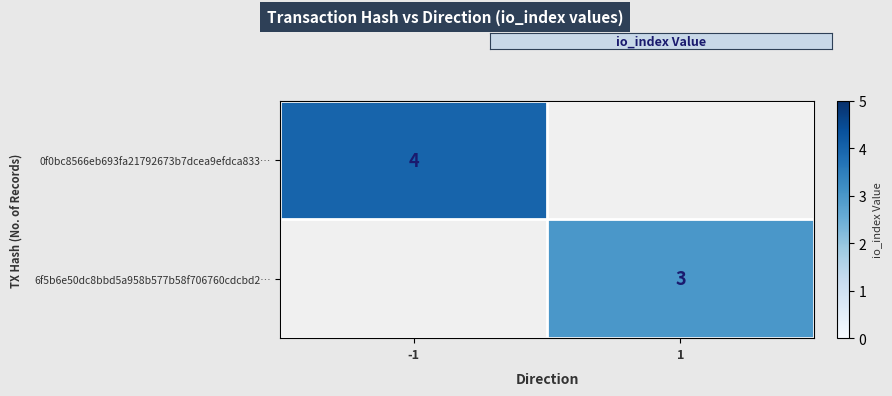

Is it true that 0f0bc8566eb693fa21792673b7dcea9efdca833… equals 4 at -1?

True